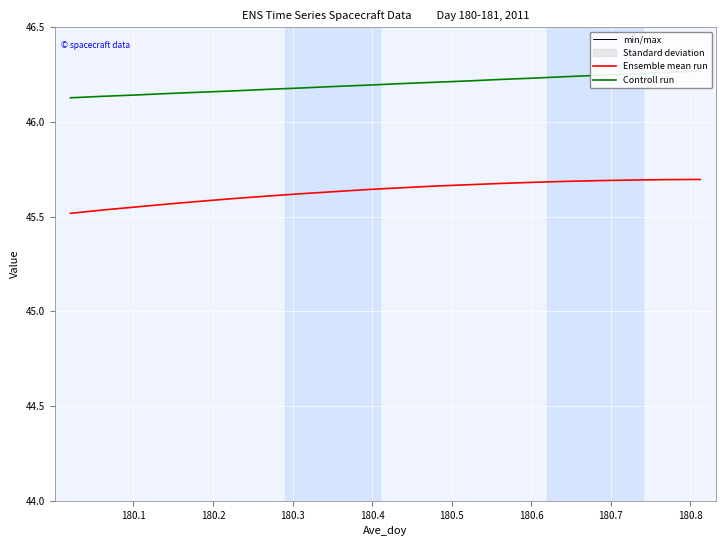

How many lines are shown in the chart?

3